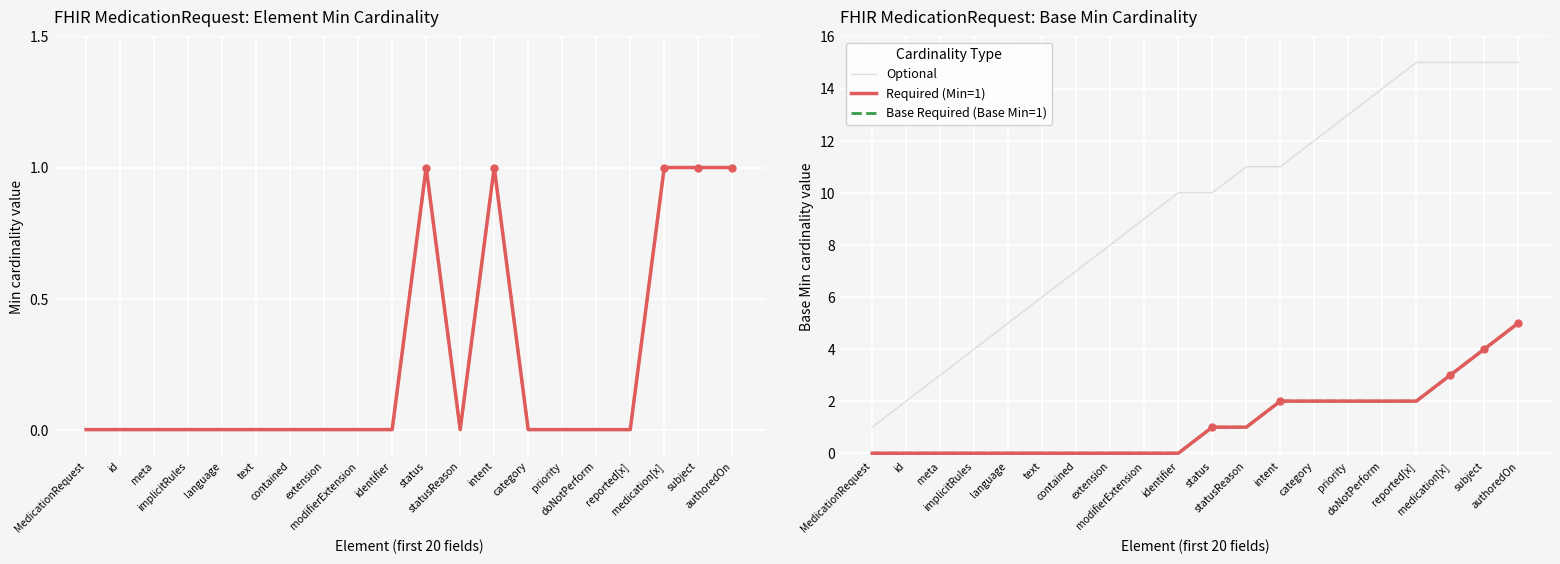

What is the label of the 1st point from the right?

authoredOn